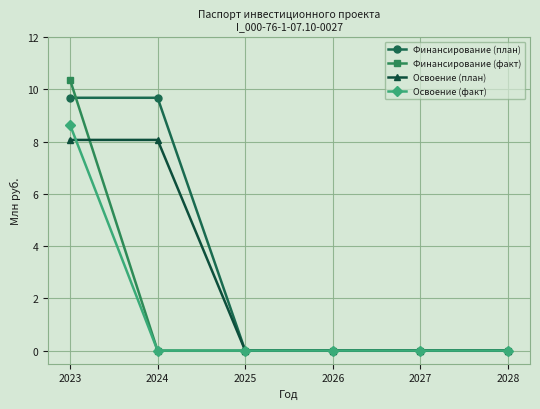

What is the difference between the second highest and minimum values in the Финансирование (план) series?

9.7